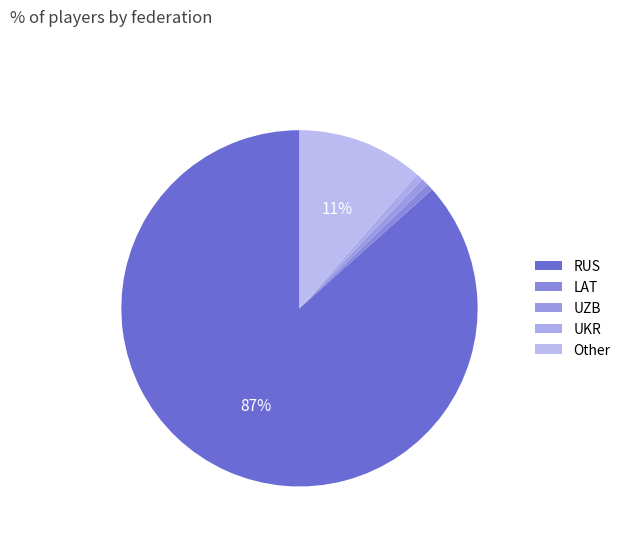

To the nearest percent, what percentage of the pie is LAT?

1%